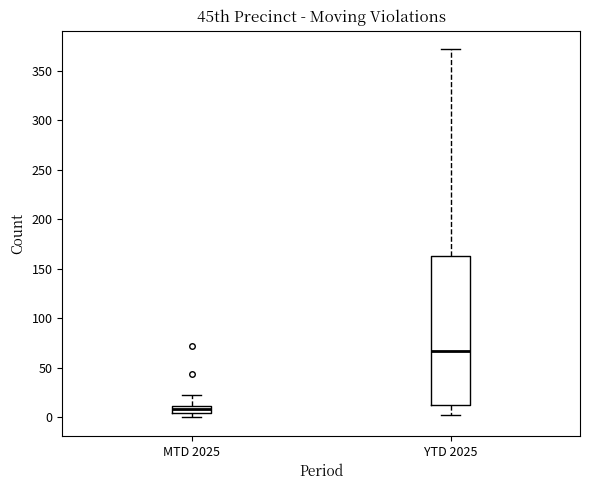

Which box's median line is the highest?

YTD 2025